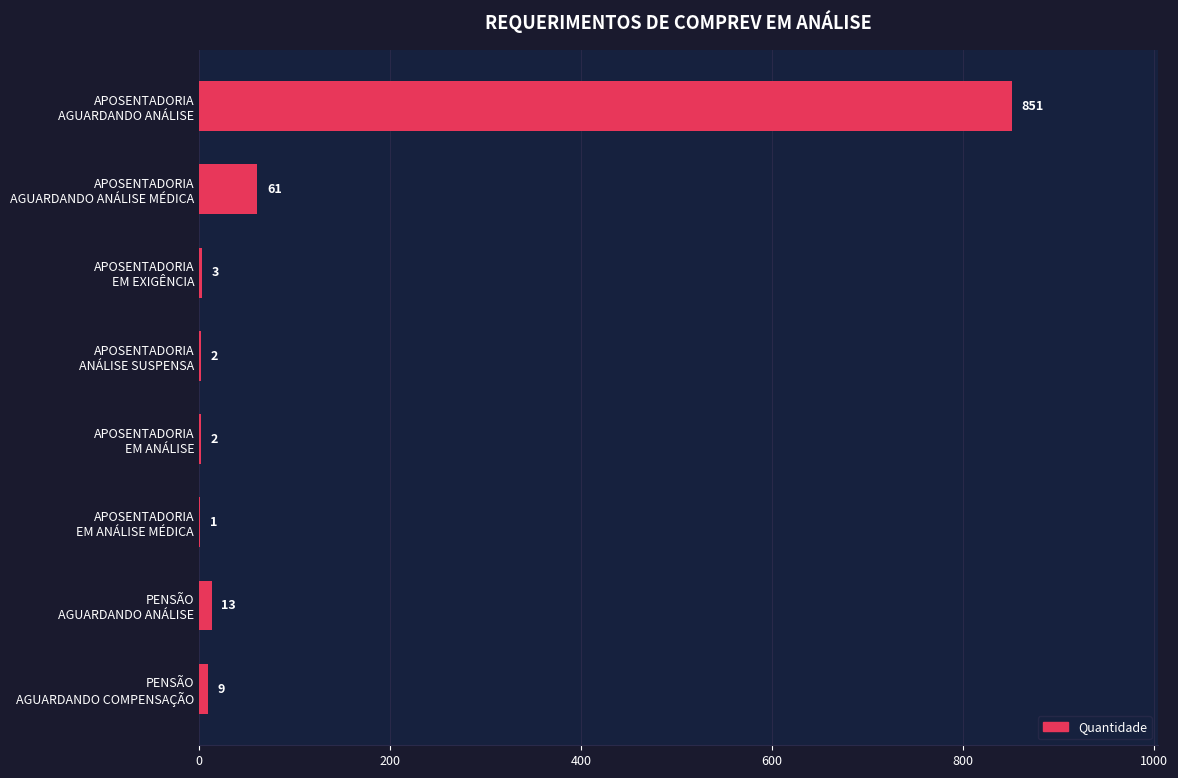

What is the greatest value displayed?

851